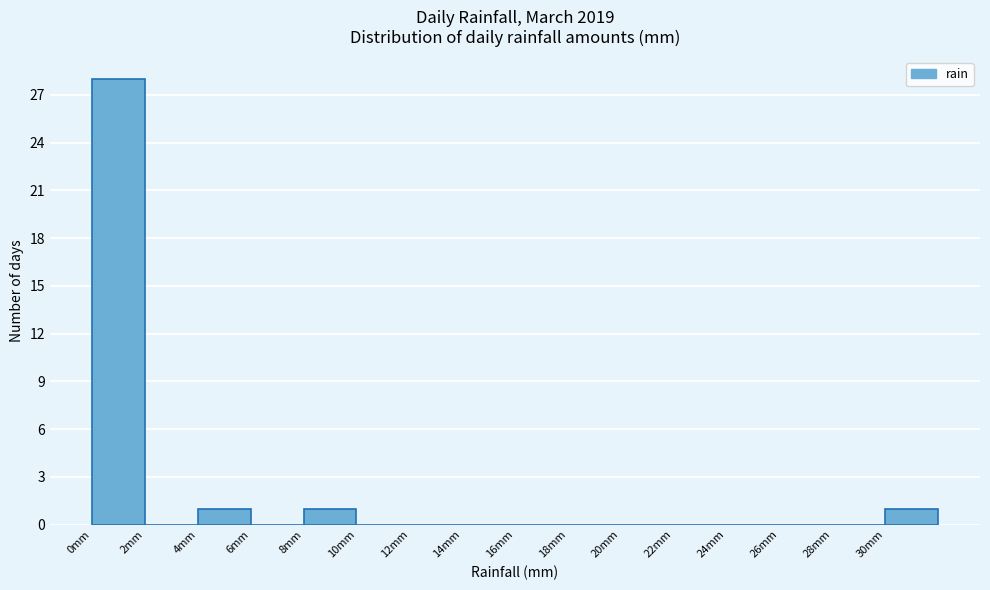

What is the height of the bar covering 30 to 32 on the x-axis? The values are not printed on the chart, so give them approximately, as read against the axis.

1